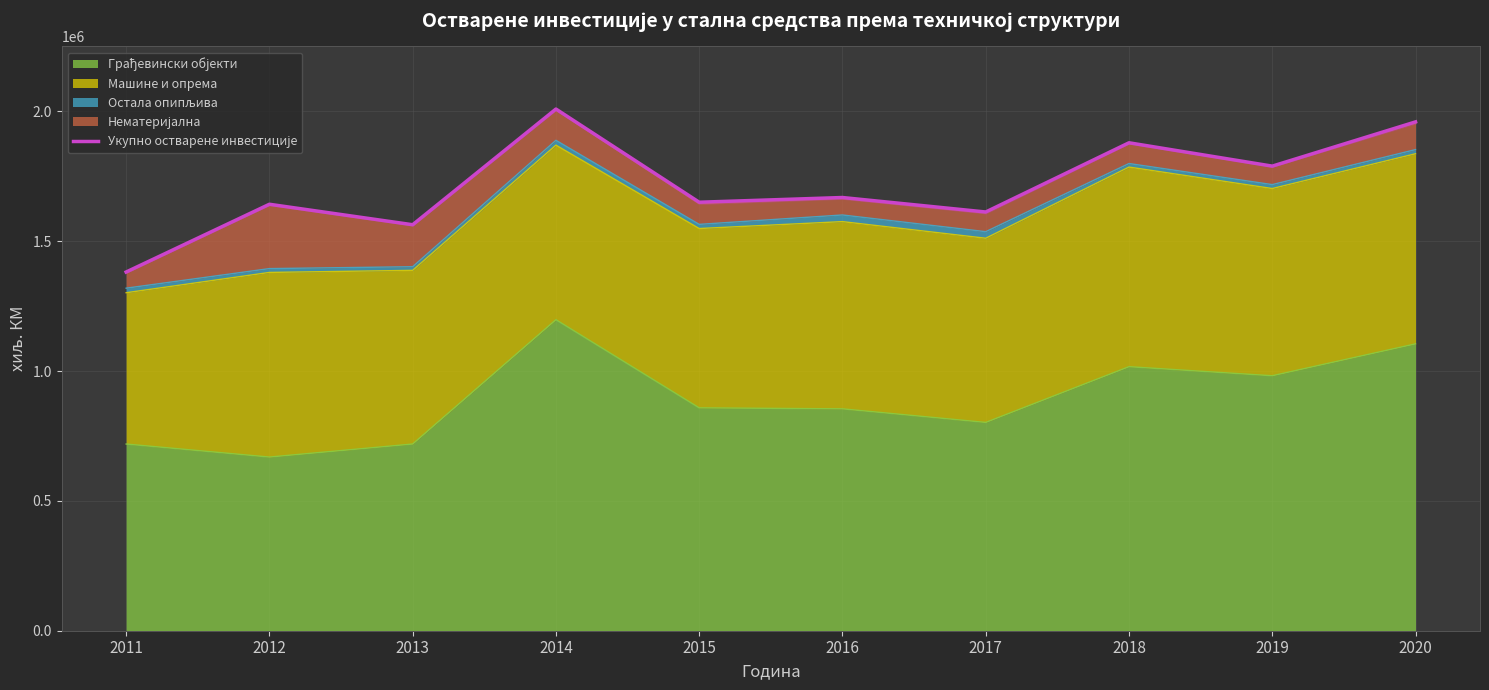

What is the sum of all values?

17158664